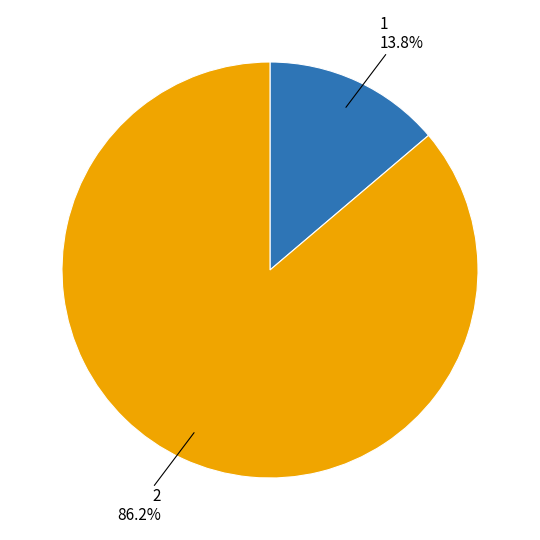

To the nearest percent, what is the average slice percentage?

50%